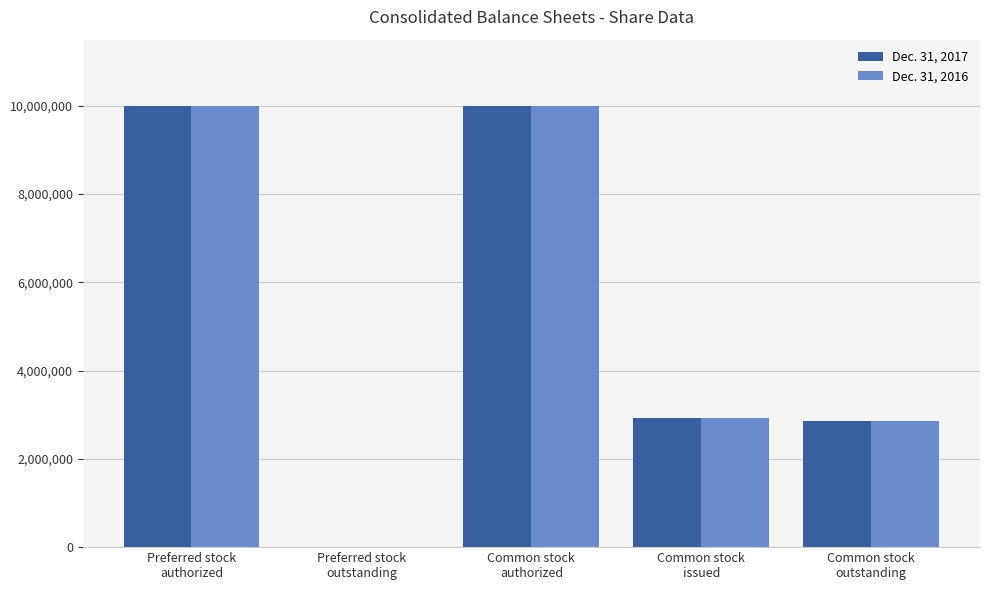

What is the greatest value displayed?

10000000